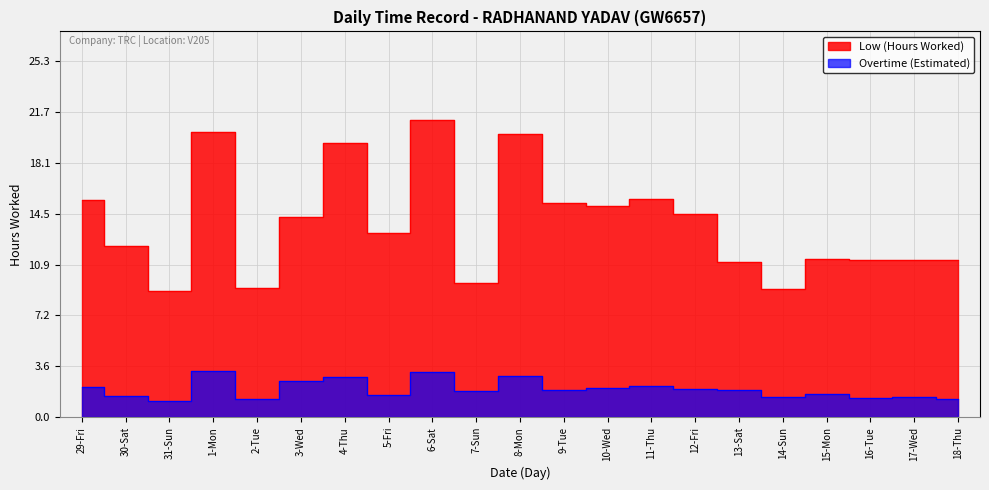

Reading left to right, what are all the values shown in this chart?

15.4	12.2	9.0	20.3	9.2	14.2	19.5	13.1	21.1	9.6	20.1	15.2	15.0	15.5	14.4	11.0	9.1	11.2	11.2	11.2	11.2